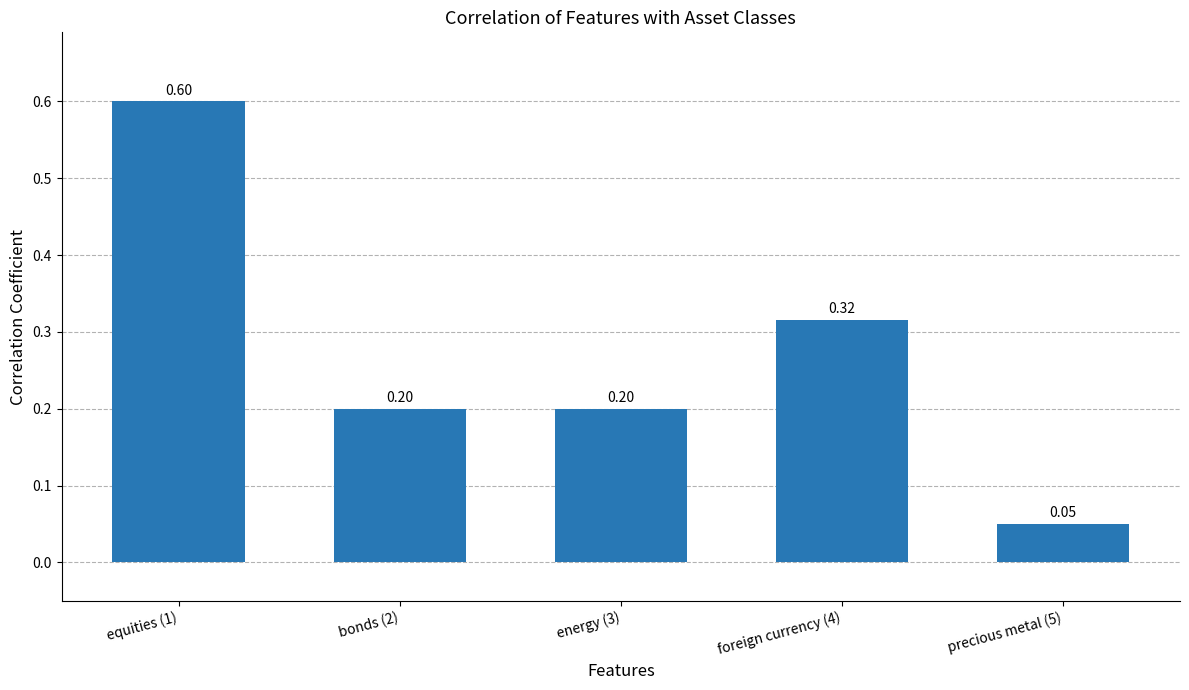

Which has a higher value, equities (1) or bonds (2)?

equities (1)